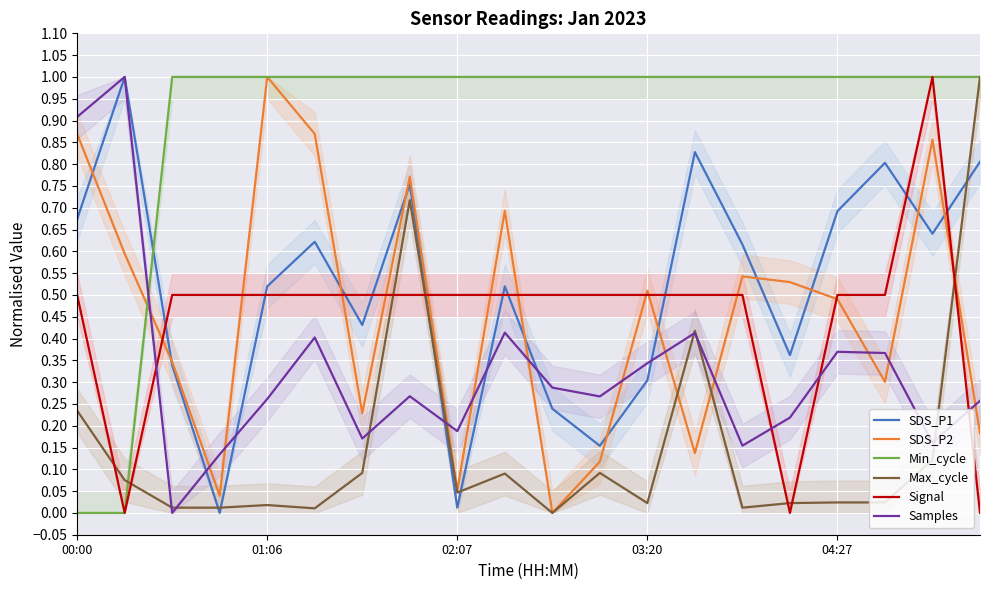

Is this an area chart (filled region under the line)?

No